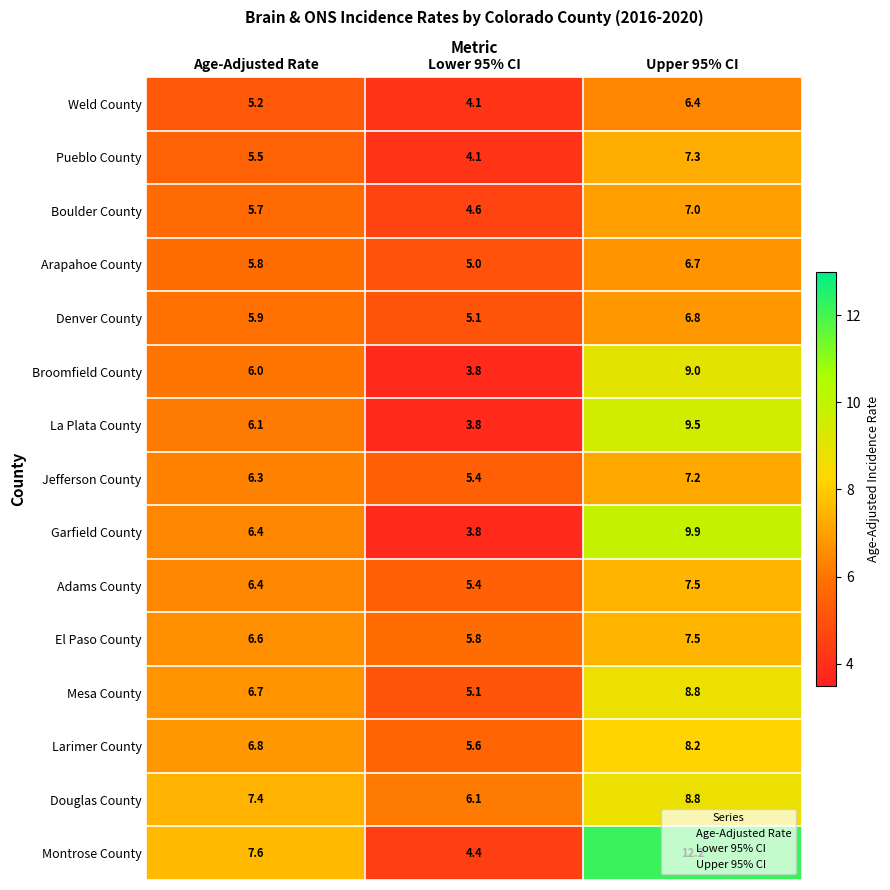

What is the greatest value displayed?

12.2